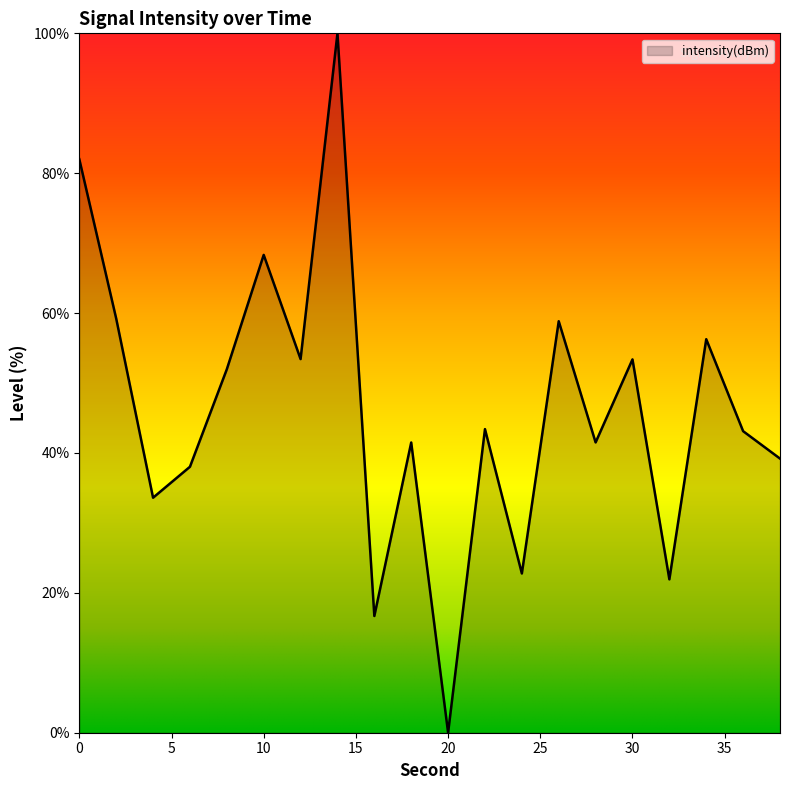

What is the greatest value displayed?

100.0